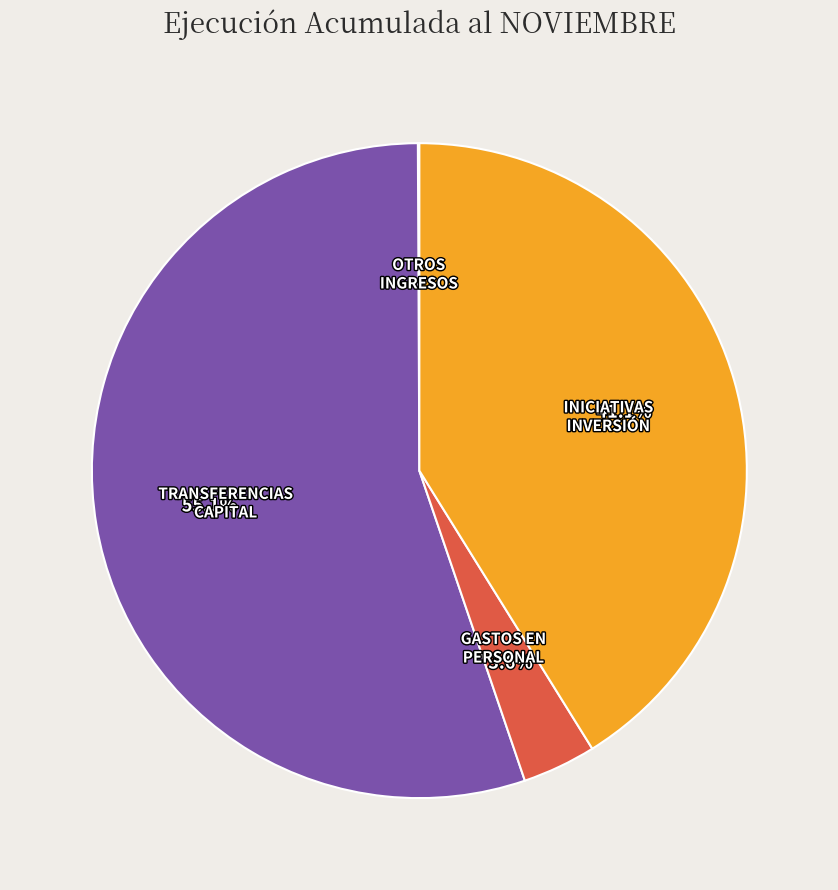

Is there any slice that represents more than half of the pie?

Yes